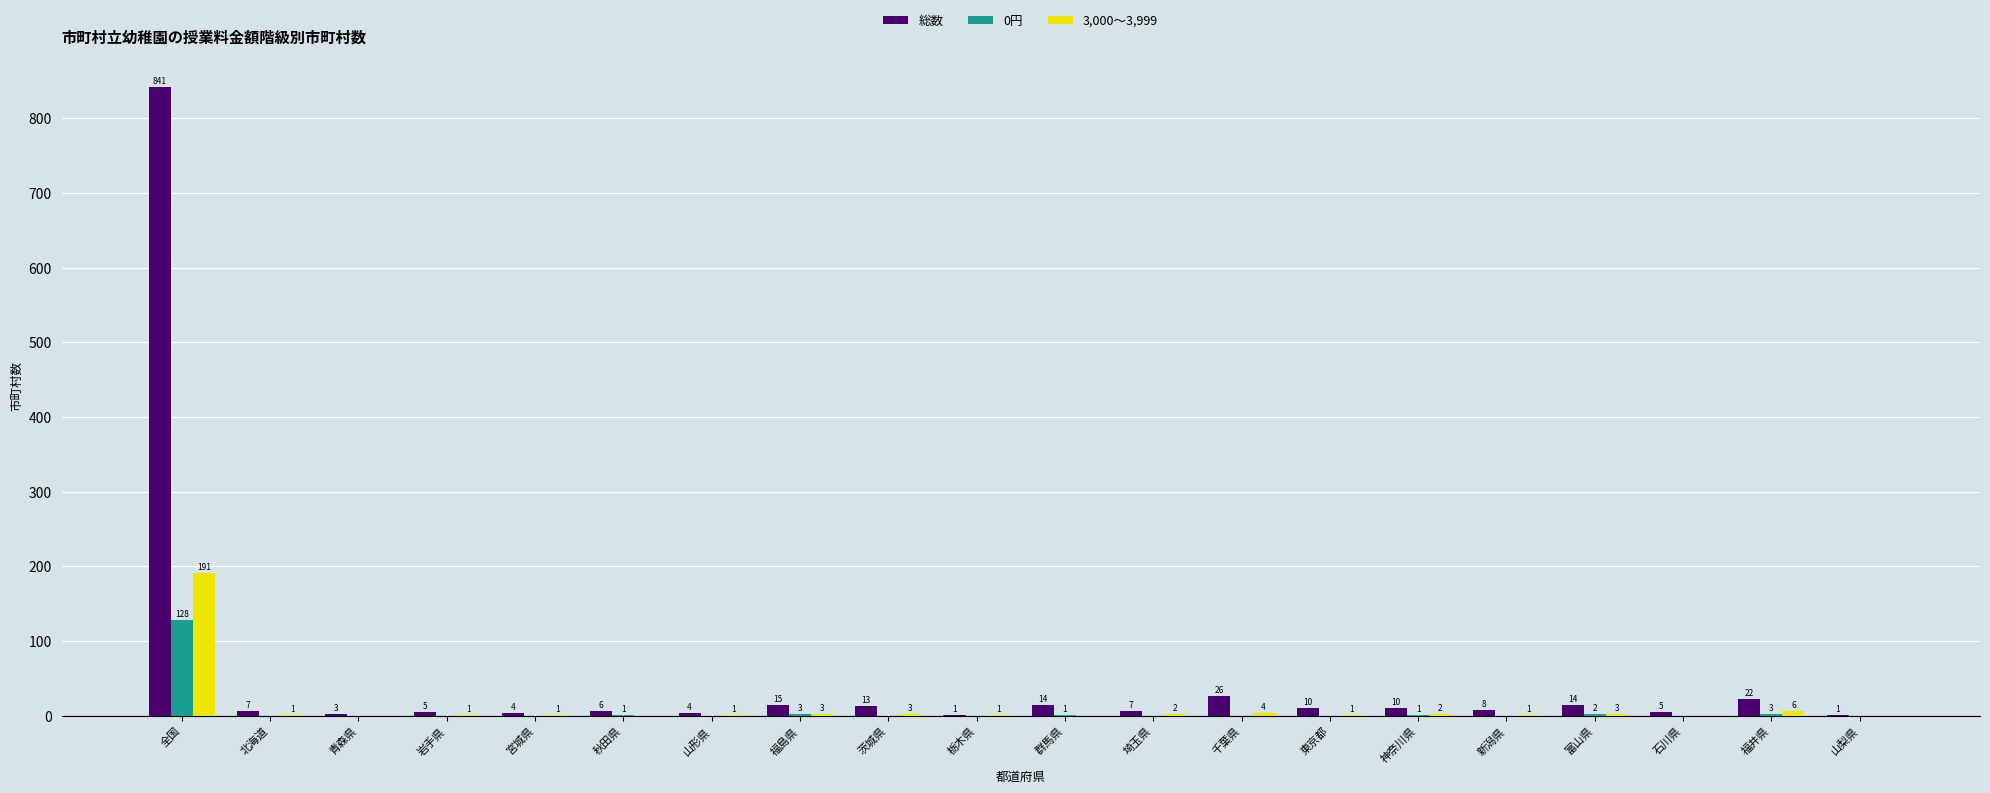

Which series changed the most between 青森県 and 茨城県?

総数